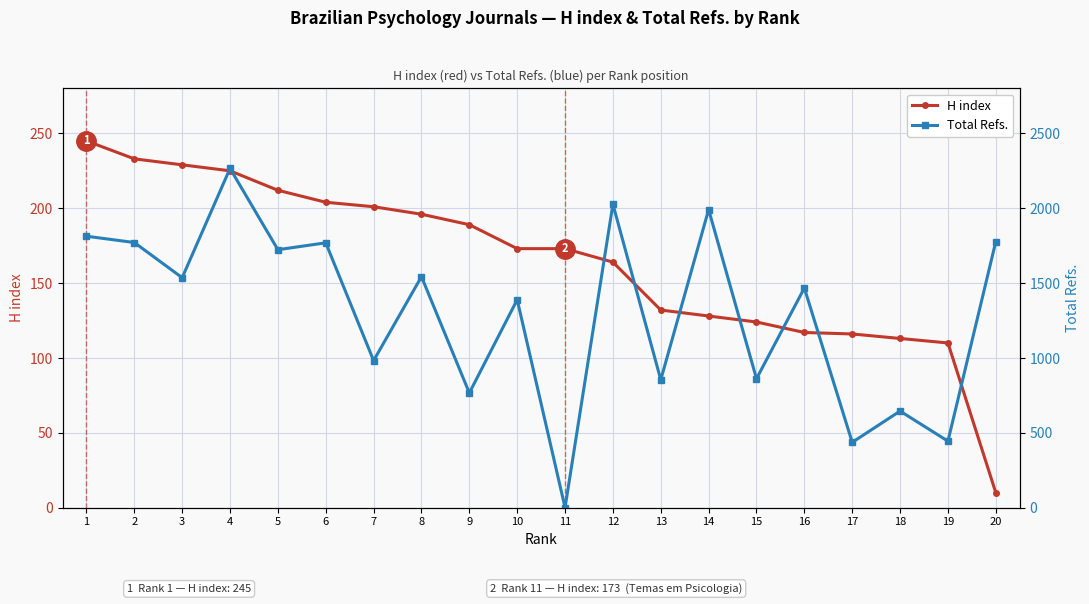

What is the maximum value for Total Refs.?

2266